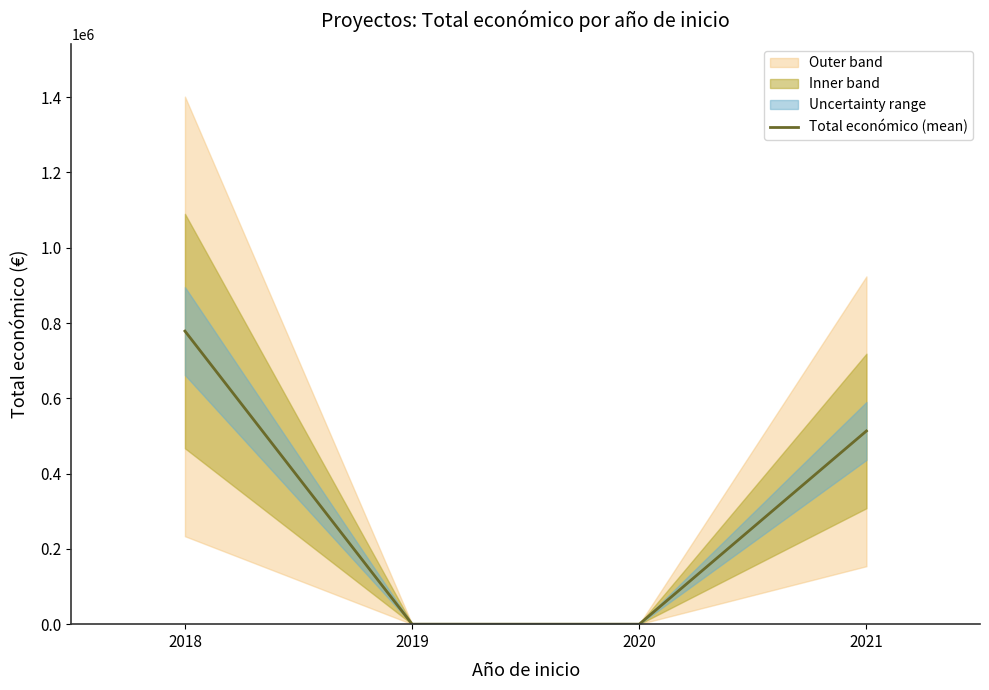

List the labels in order of value, largest first.

2018, 2021, 2019, 2020